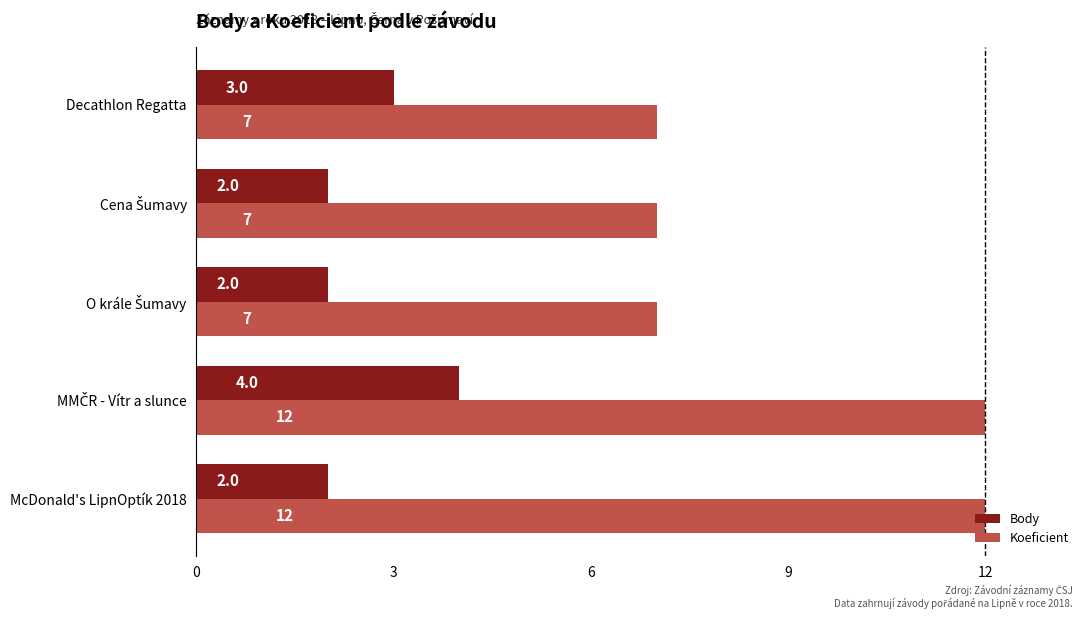

Rank the series by their average value, from lowest to highest.

Body, Koeficient